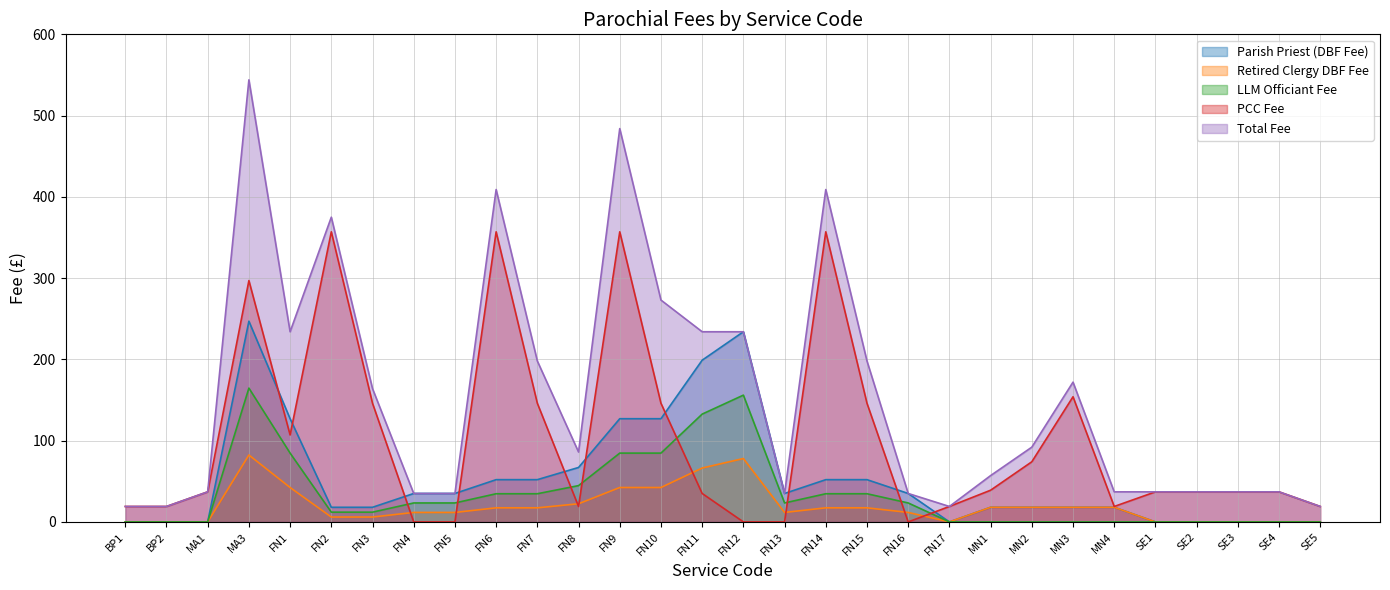

How many data points in PCC Fee are above 37?

13